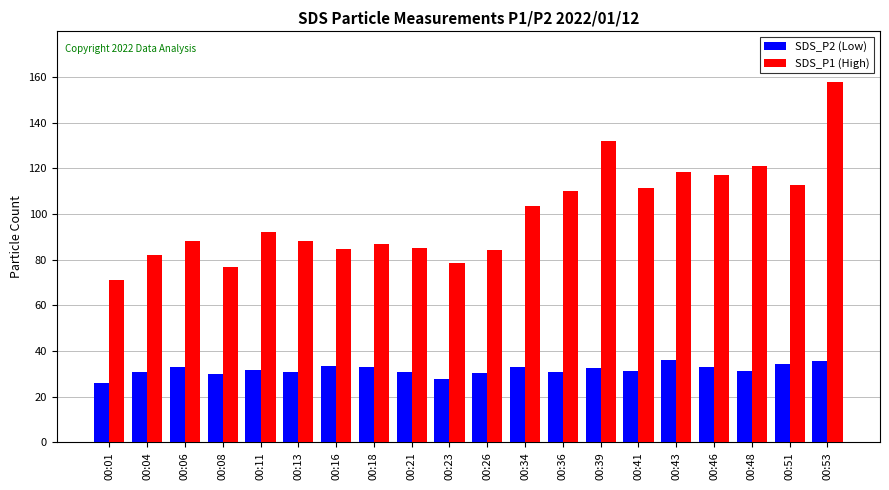

What is the sum of the SDS_P2 (Low) values at 00:39 and 00:26?

62.7